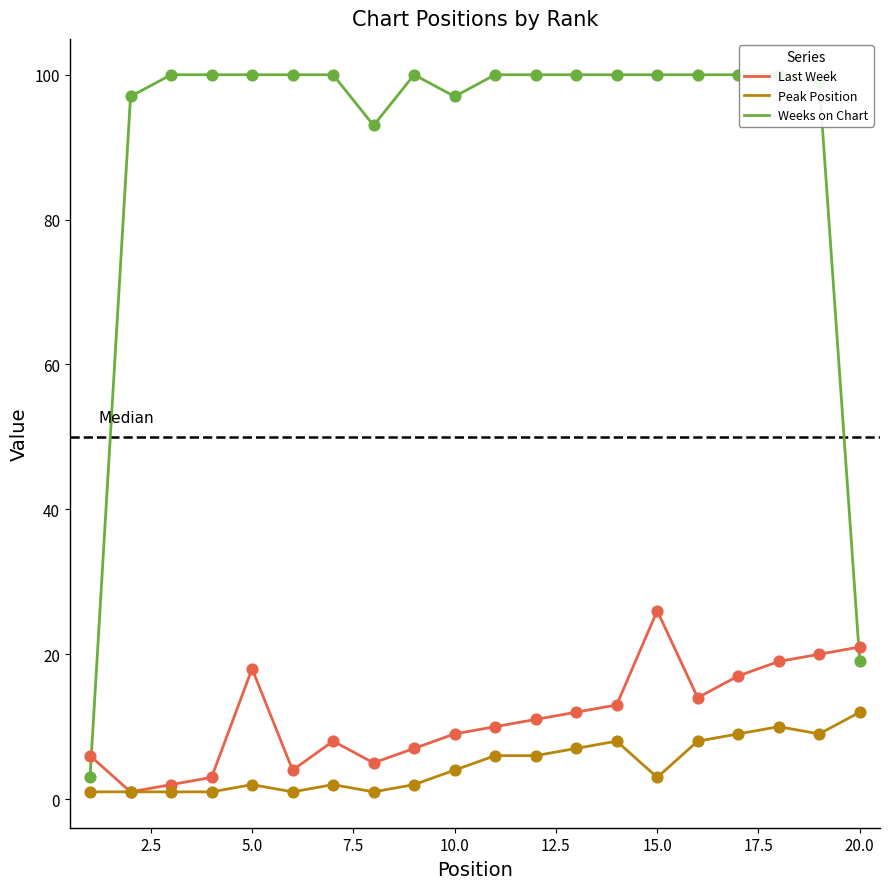

Is it true that Last Week equals 12 at 5.0?

False